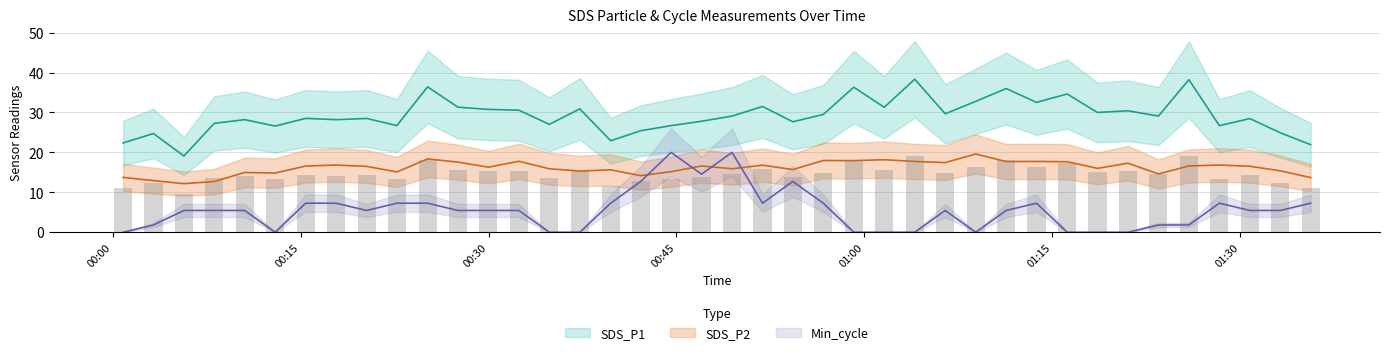

What is the sum of all SDS_P1 values?

1169.2